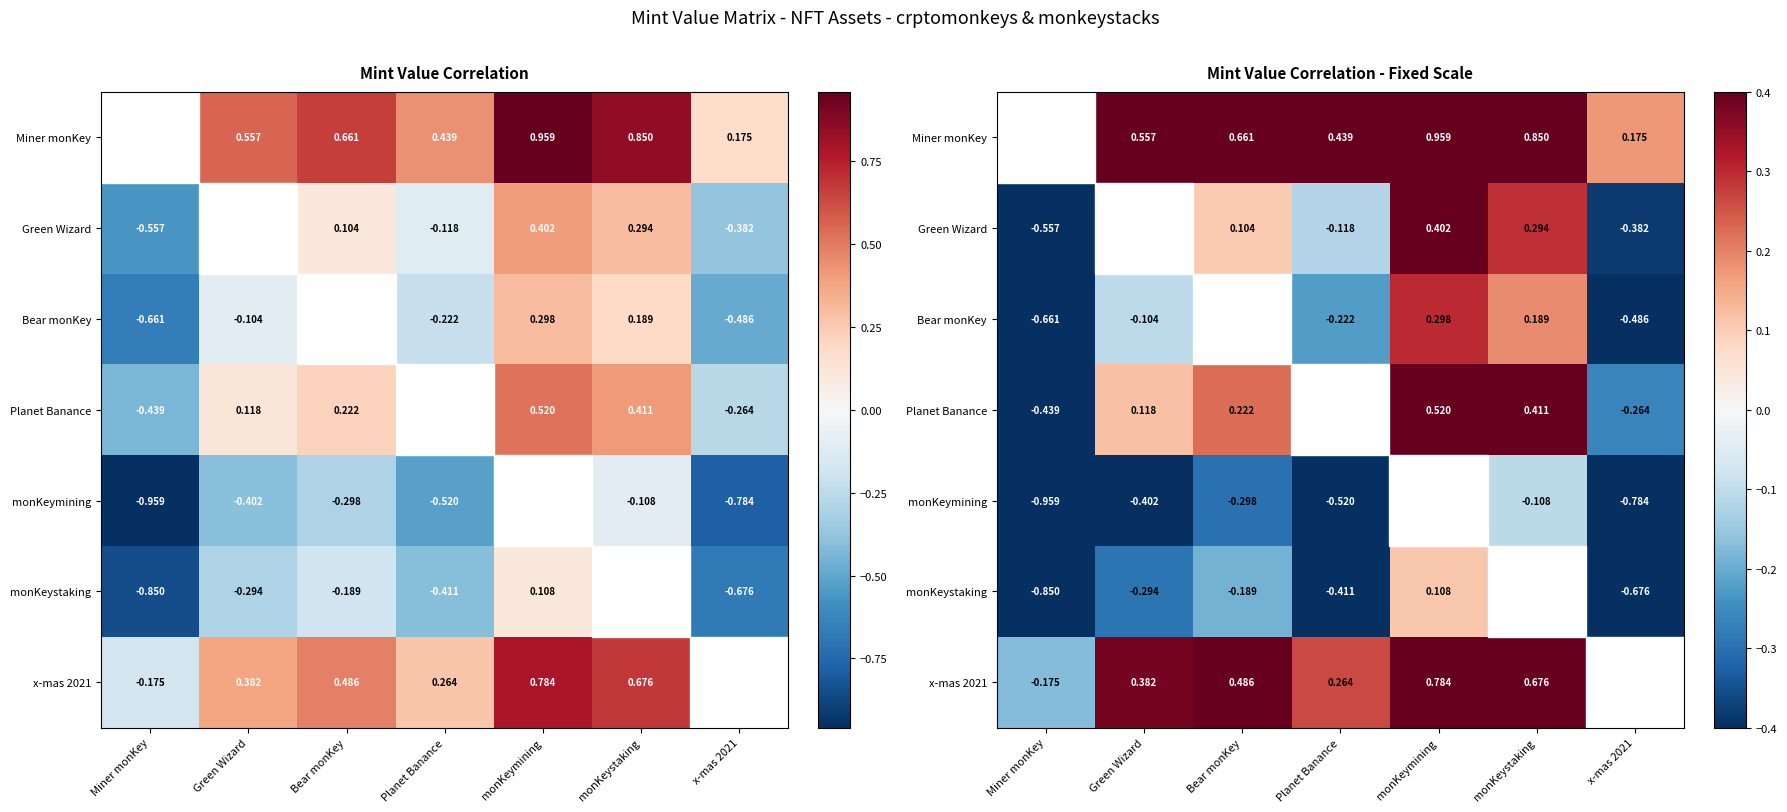

Rank the series by their maximum value, from lowest to highest.

monKeymining, monKeystaking, Bear monKey, Green Wizard, Planet Banance, x-mas 2021, Miner monKey